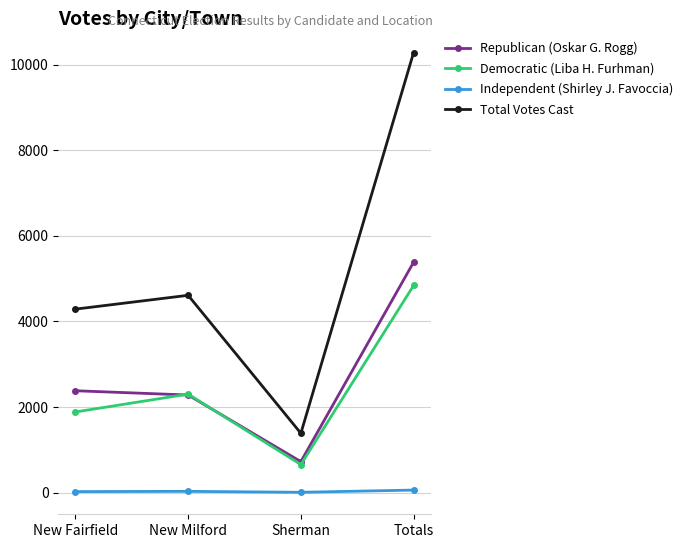

How many series are shown in this chart?

4